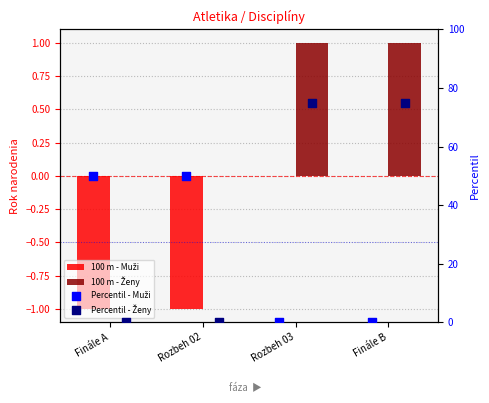

What is the total value across all series at Rozbeh 02?

49